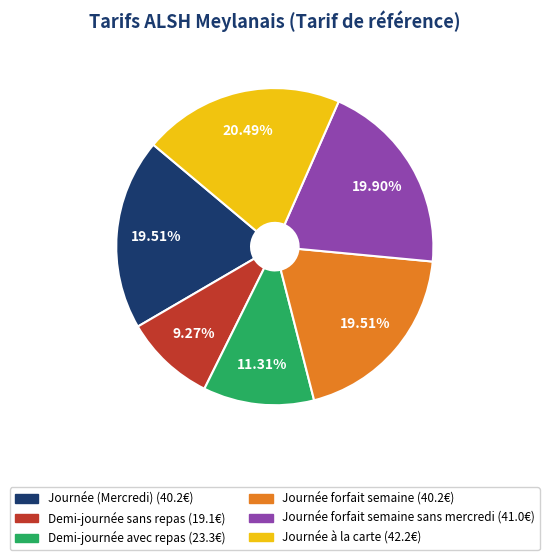

Is there any slice that represents more than half of the pie?

No